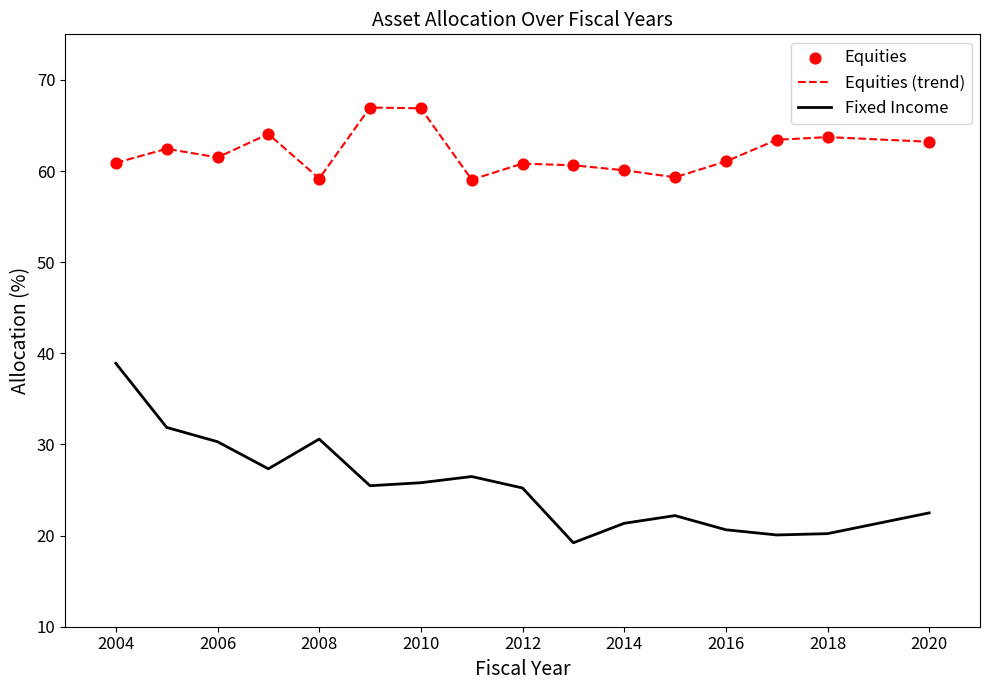

What is the maximum value shown in the chart?

67.0